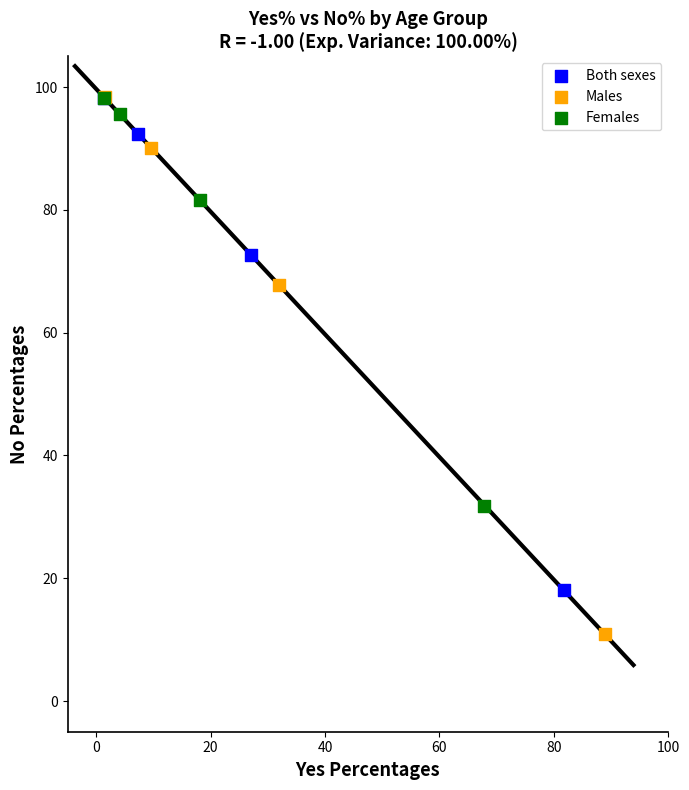

Which series contains the lowest Y value?

Males